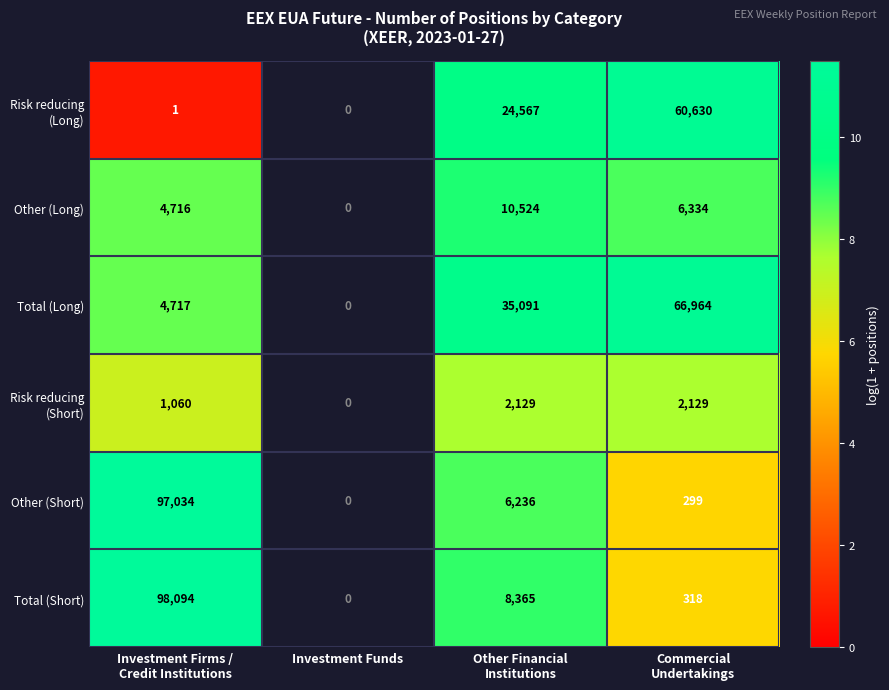

Is the value of Total (Short) at Investment Firms / Credit Institutions greater than the value of Total (Long) at Other Financial Institutions?

Yes